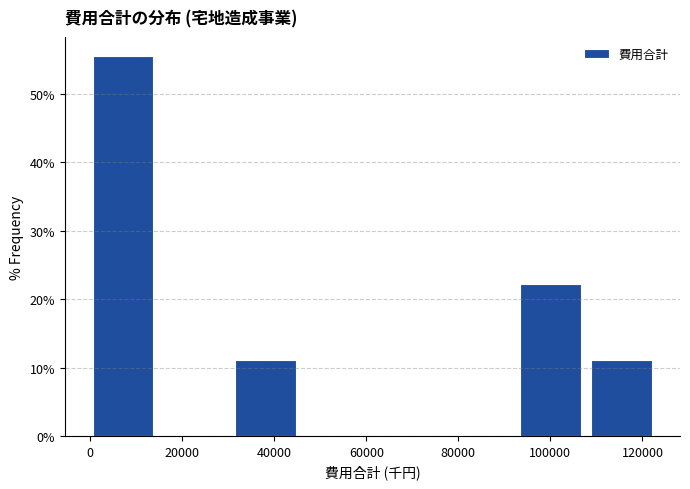

What is the height of the bar covering 30000 to 46000 on the x-axis? Neither the bar edges nor the heights are printed on the chart, so give them approximately, as read against the axes.

11